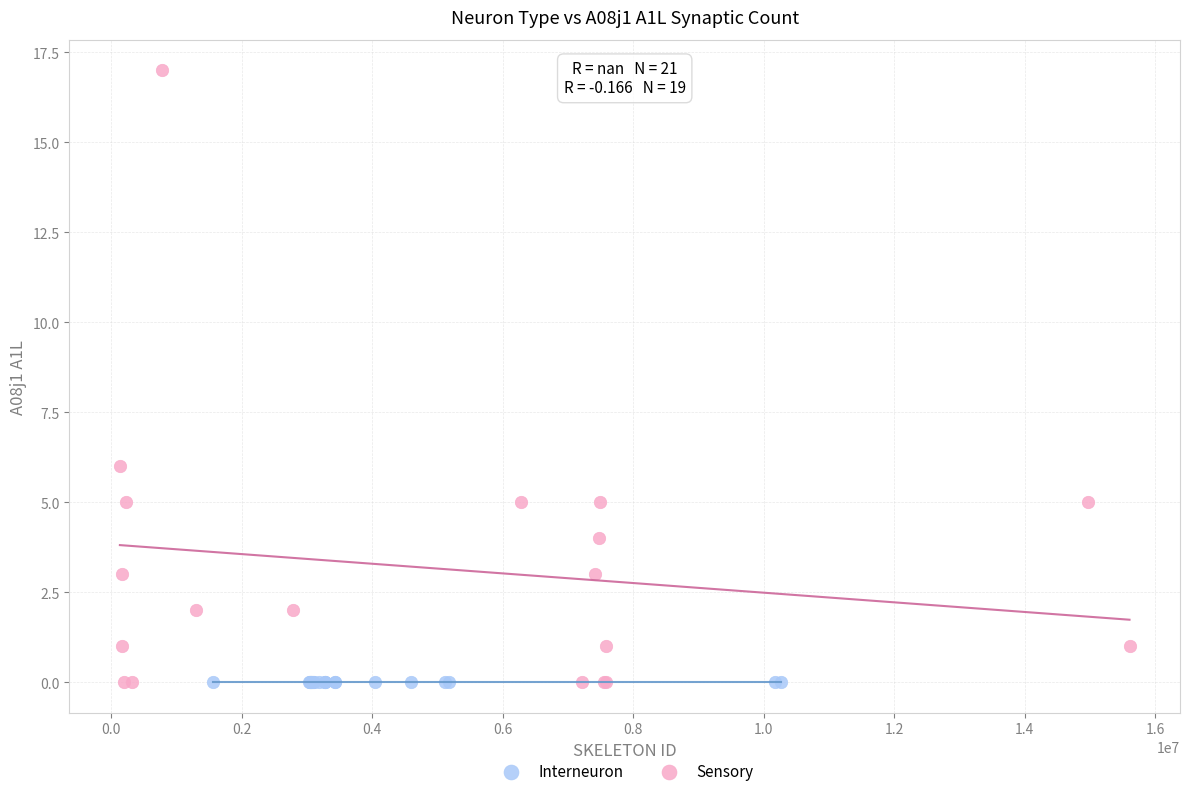

Which series reaches the maximum Y coordinate?

Sensory